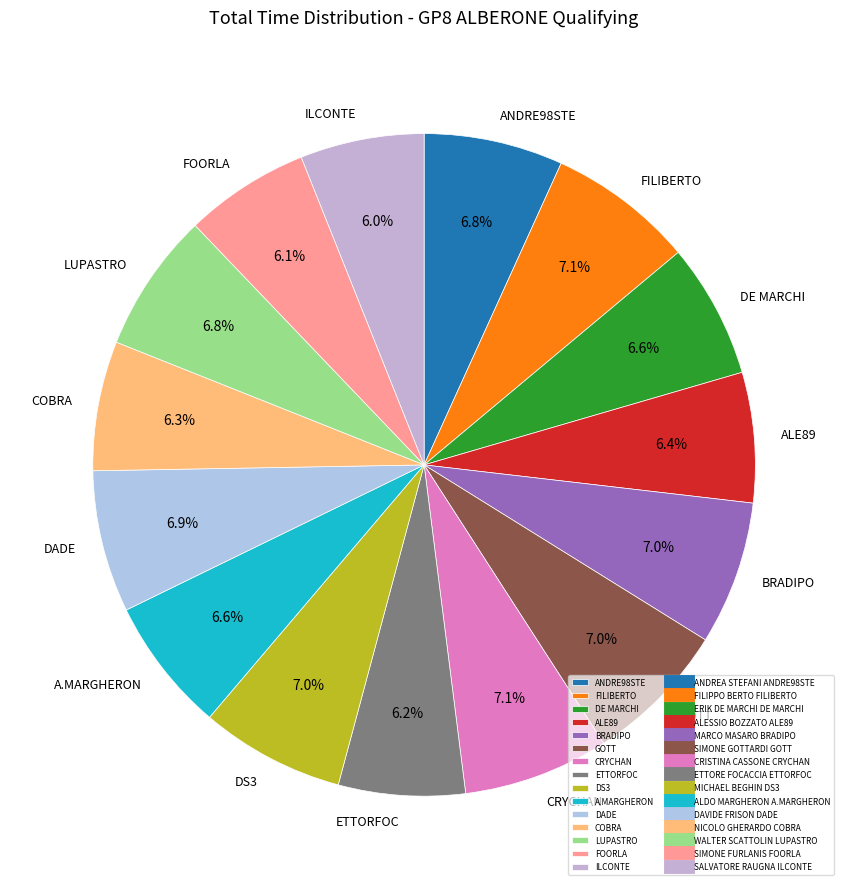

Which has a higher value, CRYCHAN or ILCONTE?

CRYCHAN